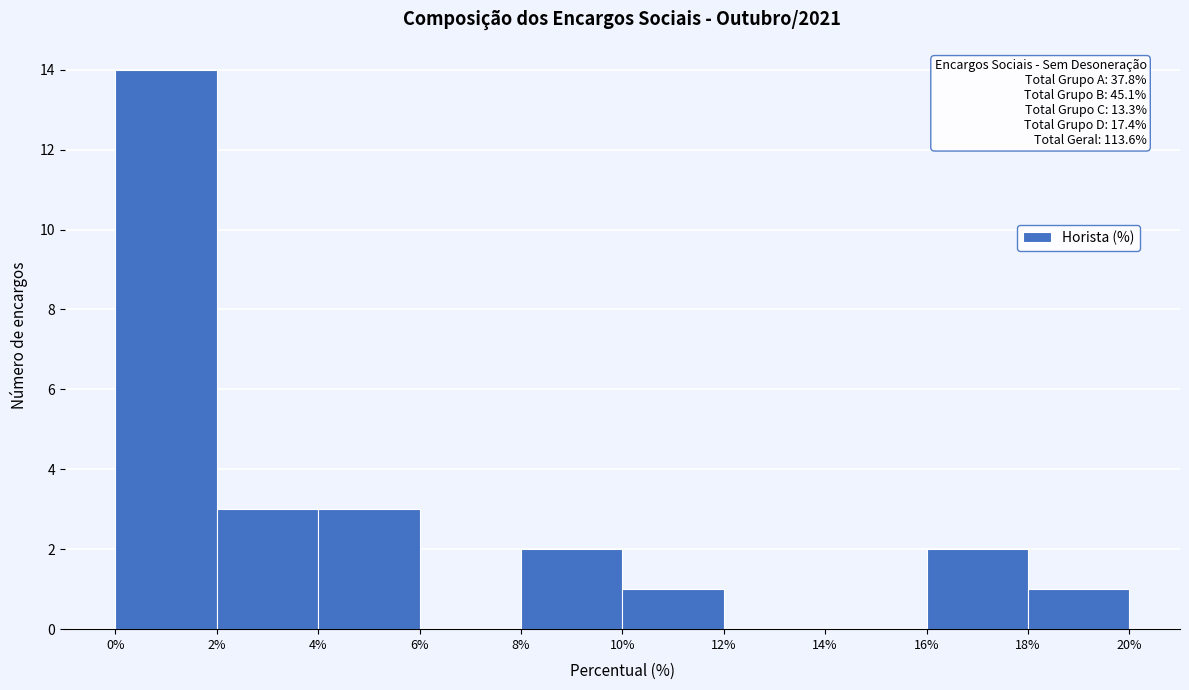

Which range on the x-axis has the tallest bar?

0% to 2%